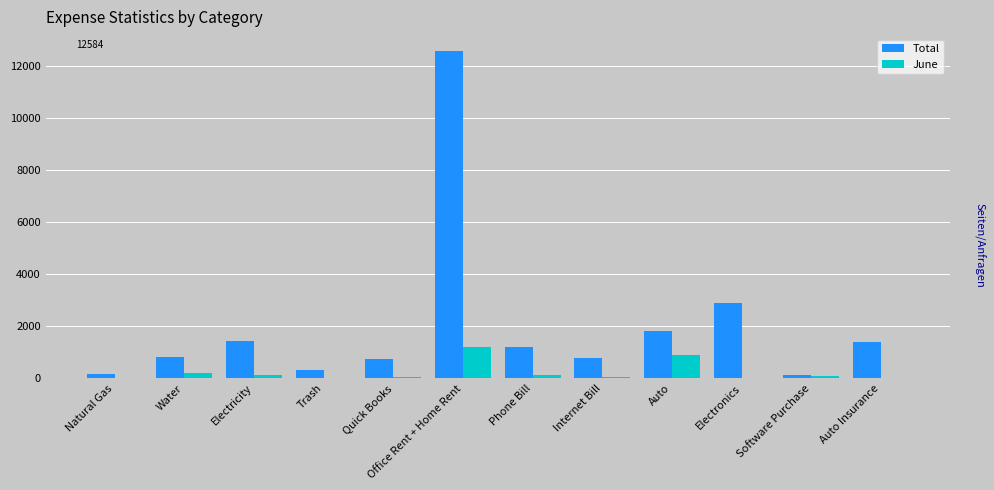

How many groups of bars are there?

12